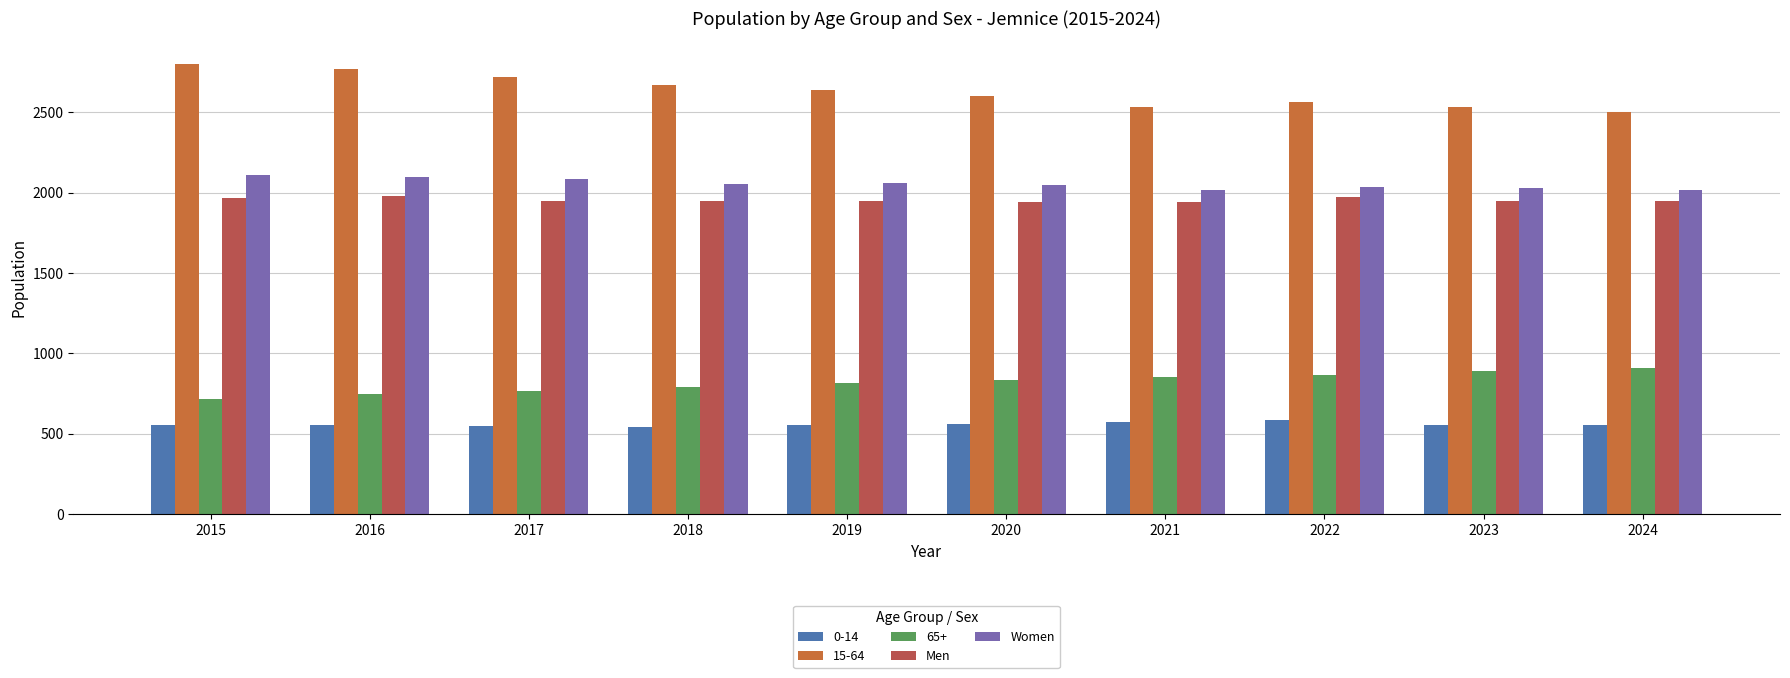

Between 2016 and 2024, which is larger?

2016